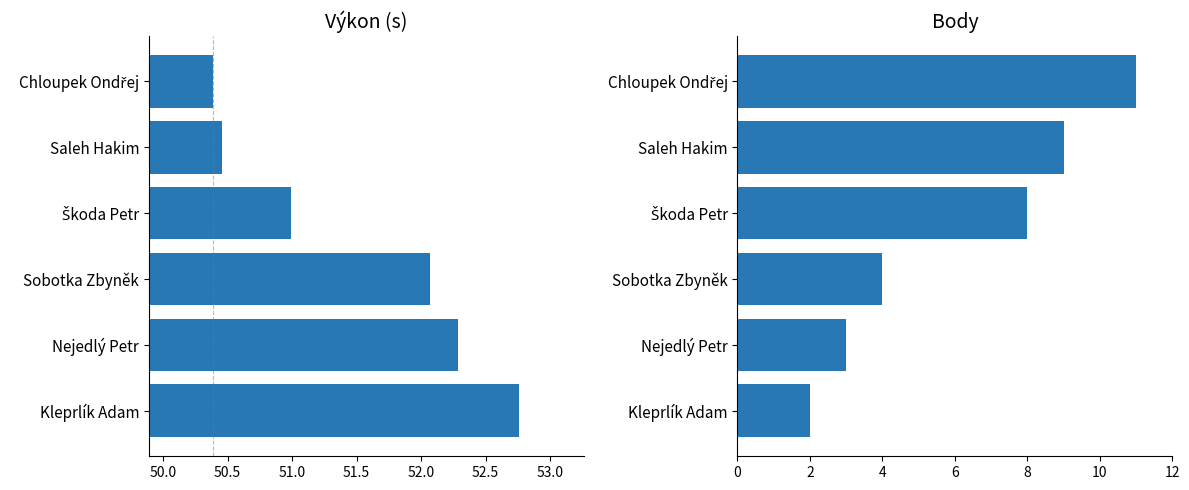

Are the bars grouped side by side (vs. stacked)?

Yes